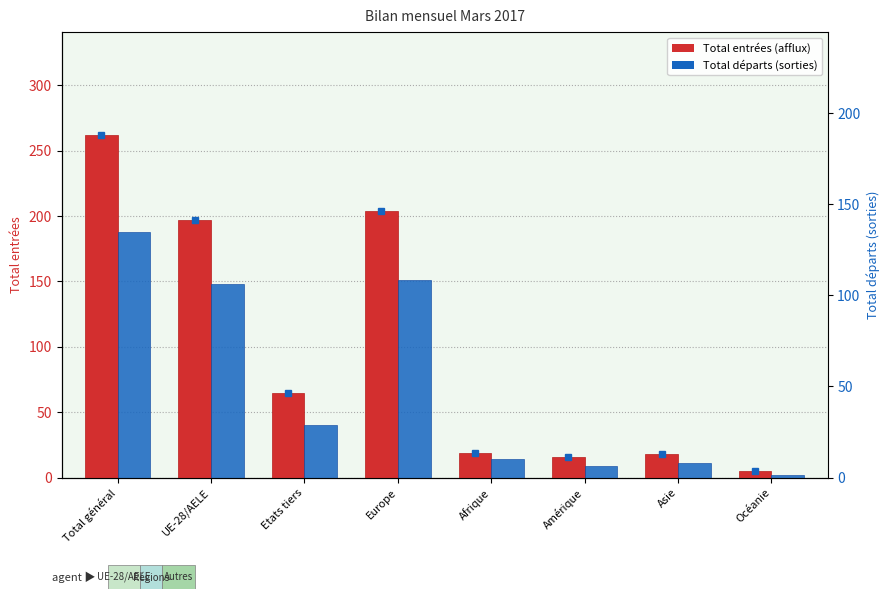

Where does the col_2 (Total entrées) series first go above 65?

Total général